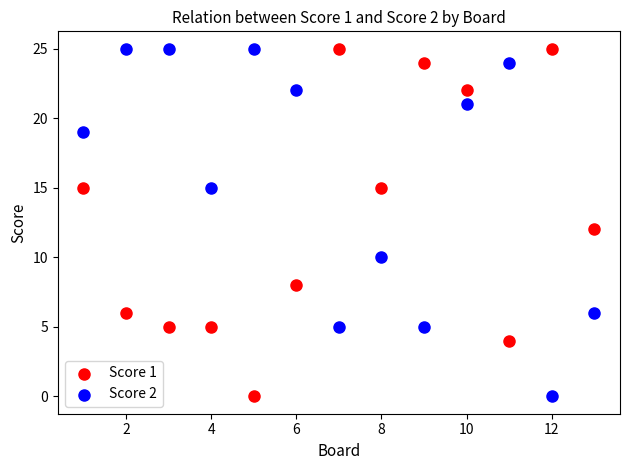

Across all data points, what is the range of Y values (max minus min)?

25